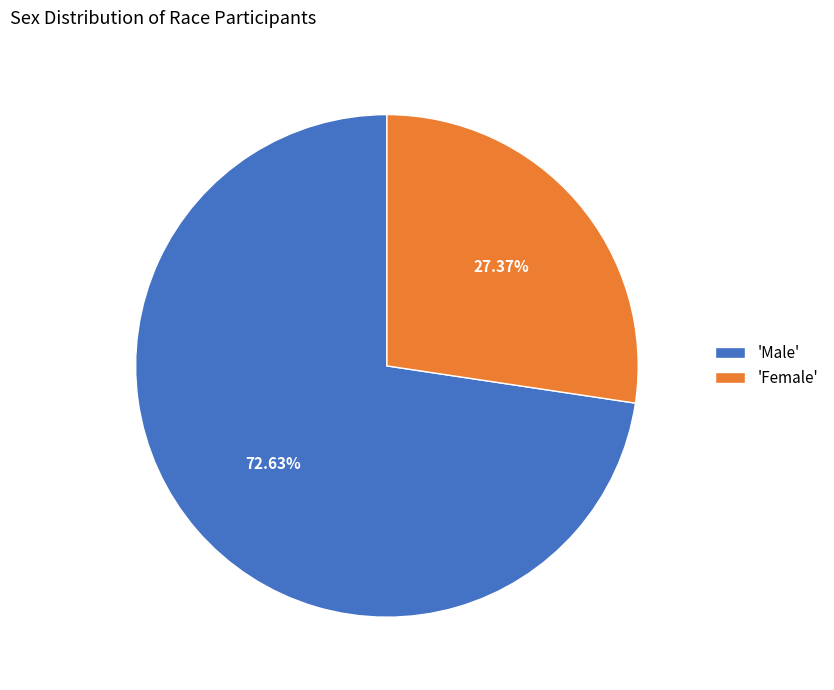

Do 'Male' and 'Female' together represent more than half of the pie?

Yes